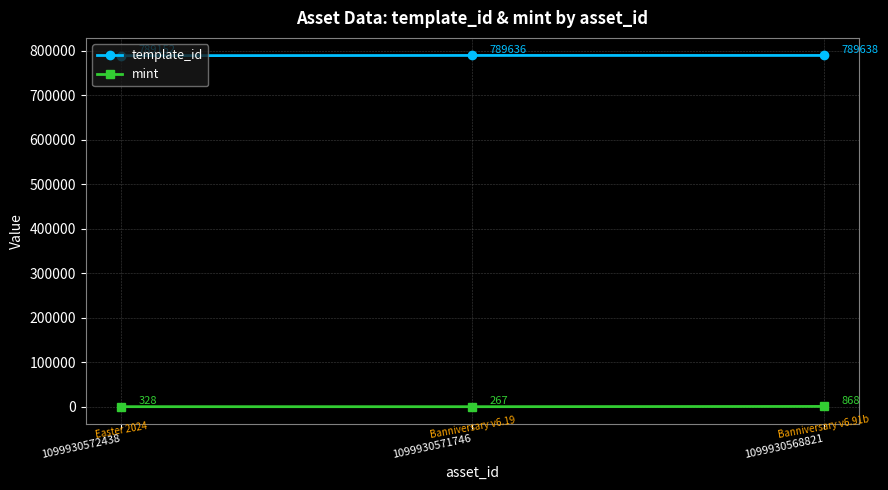

Which series has the largest total across all categories?

template_id